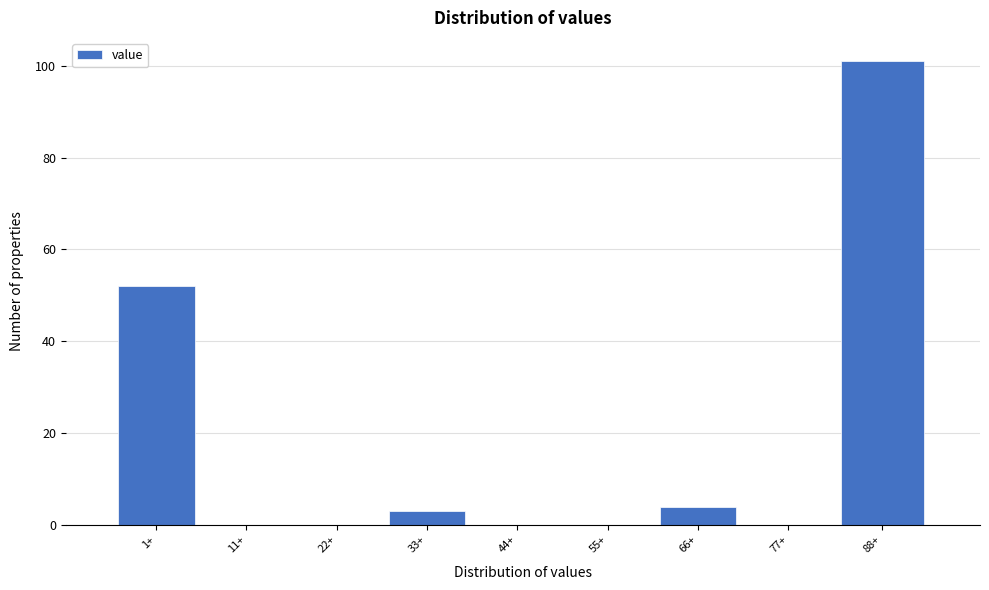

Reading left to right, list all the values displayed in this chart.

1+=52	11+=0	22+=0	33+=3	44+=0	55+=0	66+=4	77+=0	88+=101